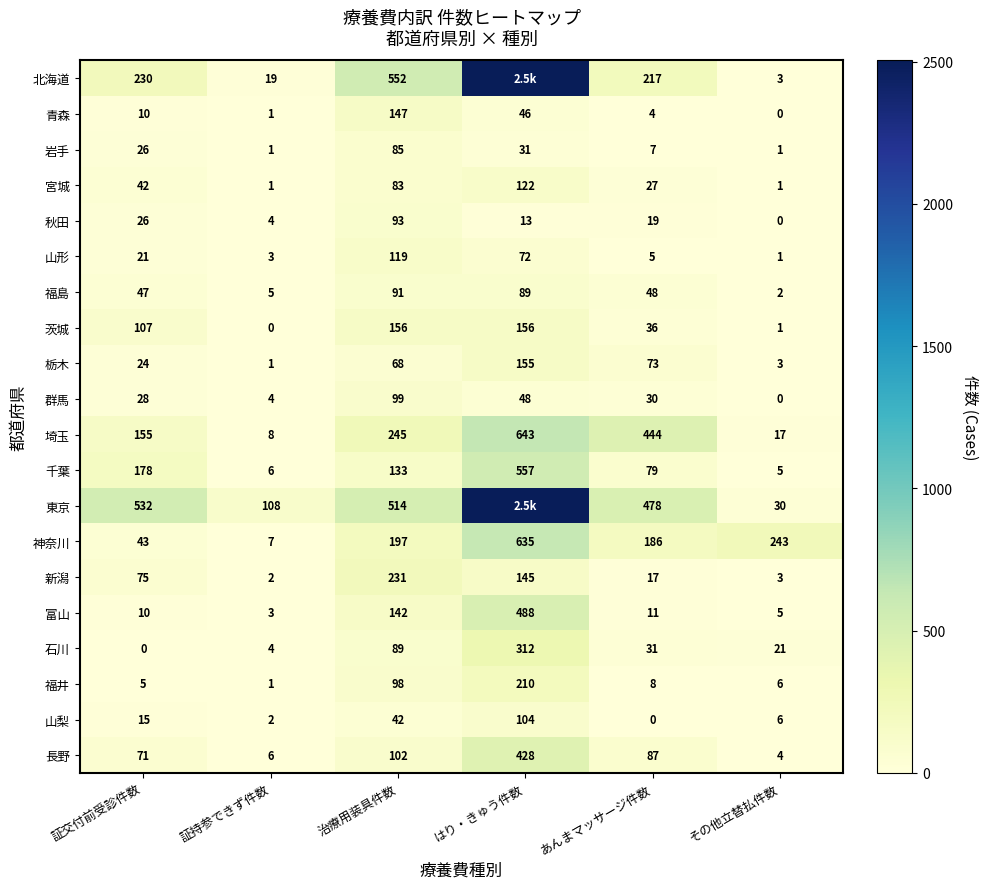

What is the spread (max minus min) of values at 治療用装具件数?

510